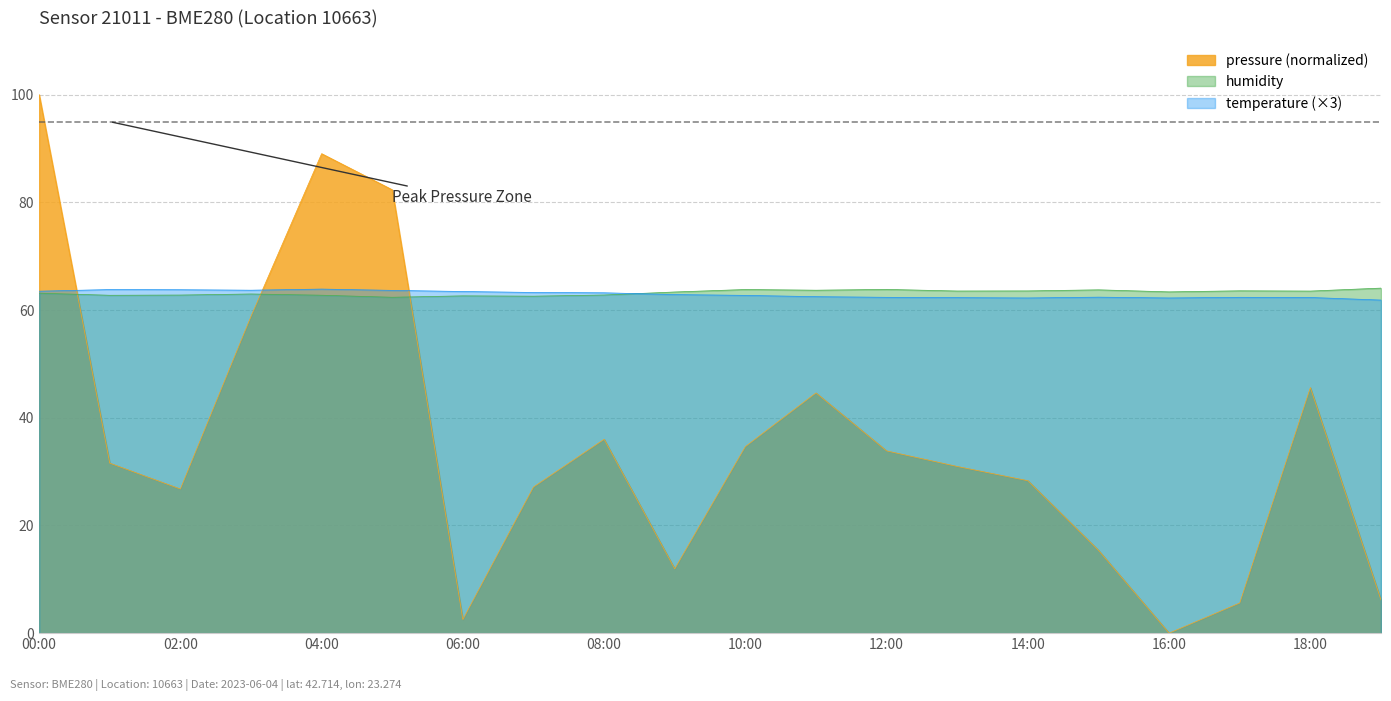

What is the difference between the humidity values at 01:00 and 16:00?

0.6